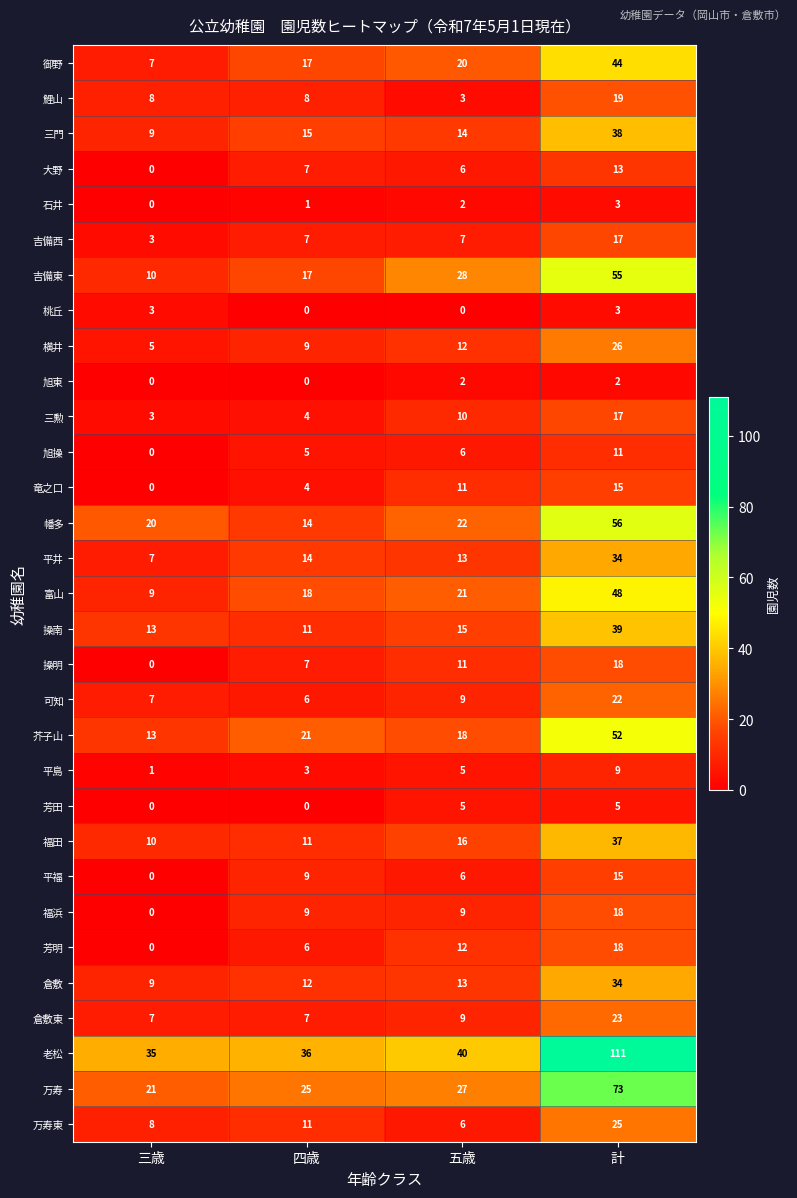

Which category has the highest value in the 倉敷東 series?

計